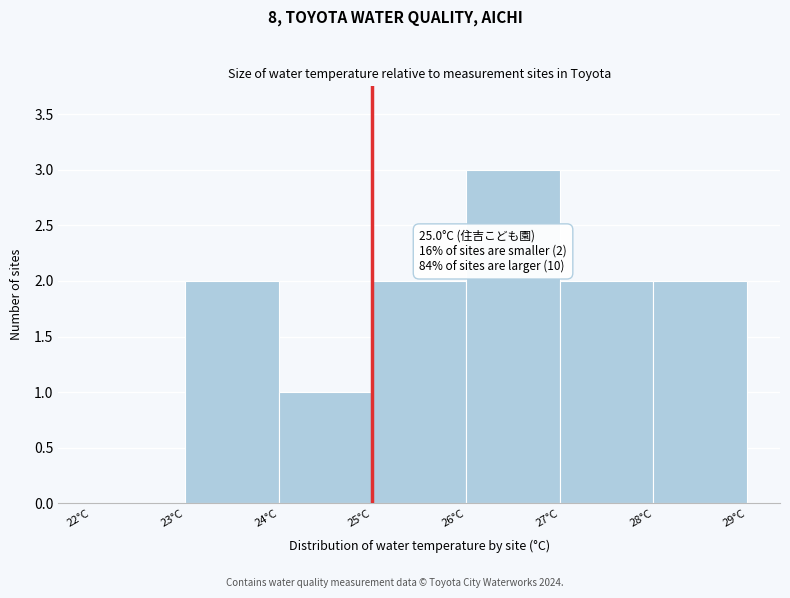

Which range on the x-axis has the tallest bar?

26 to 27